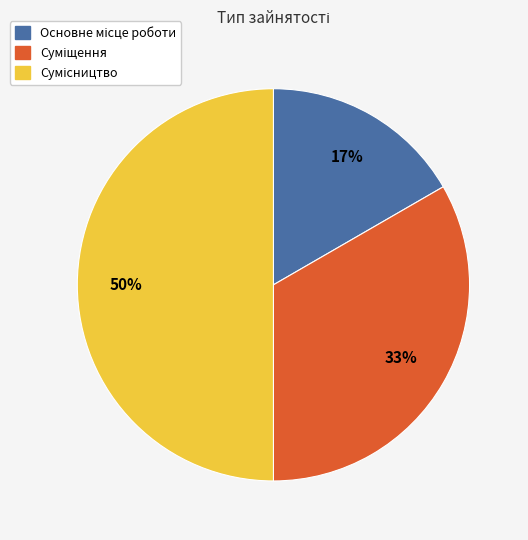

To the nearest percent, what is the difference between the largest and smallest slice percentages?

33%